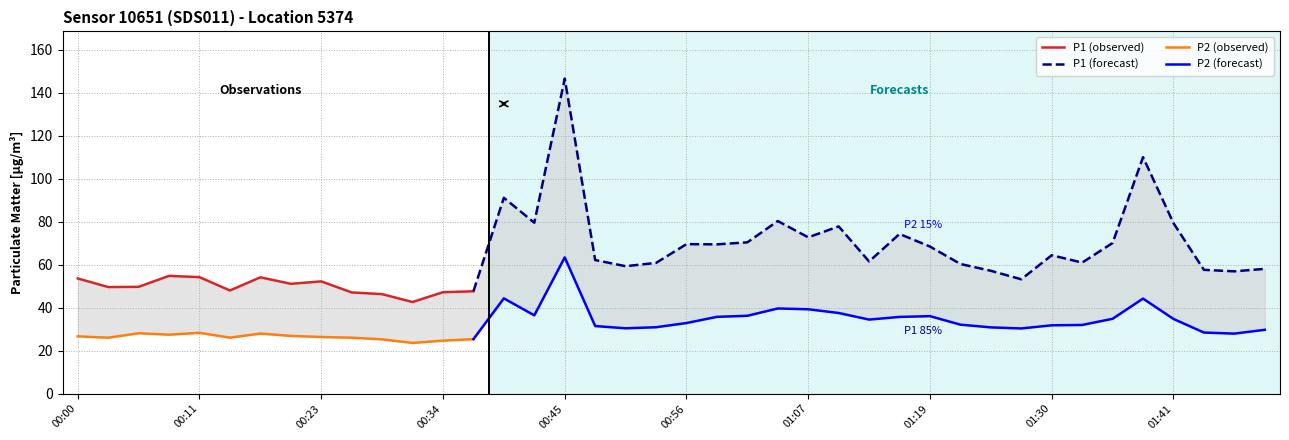

What is the maximum value for P1?

146.5